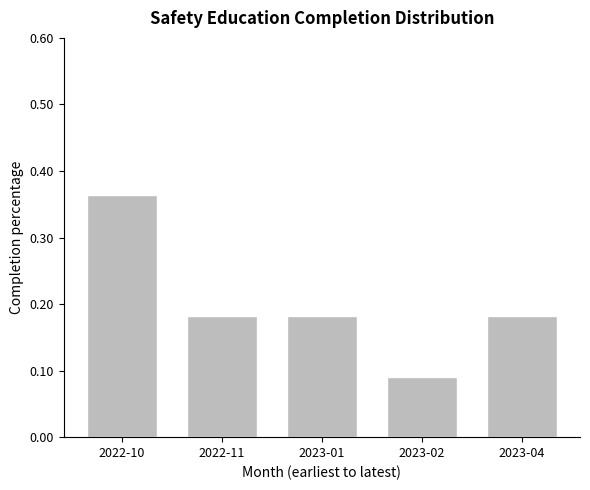

Count the values in the range 0 to 1.

5